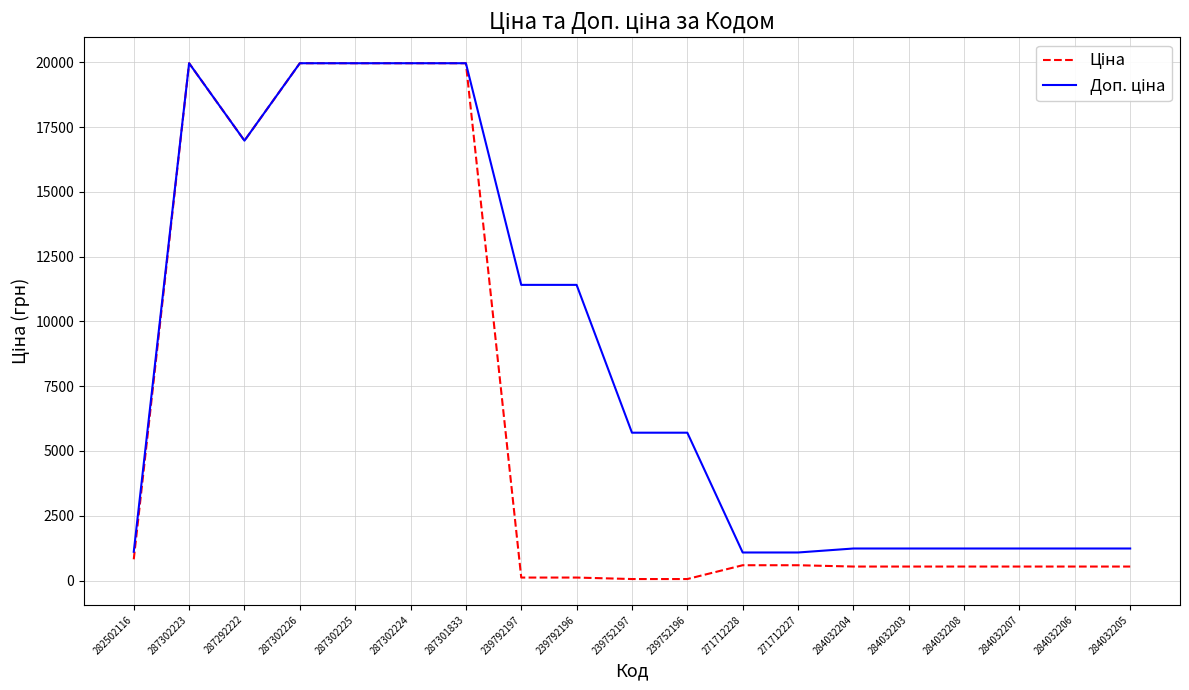

What is the spread (max minus min) of values at 284032208?

696.4